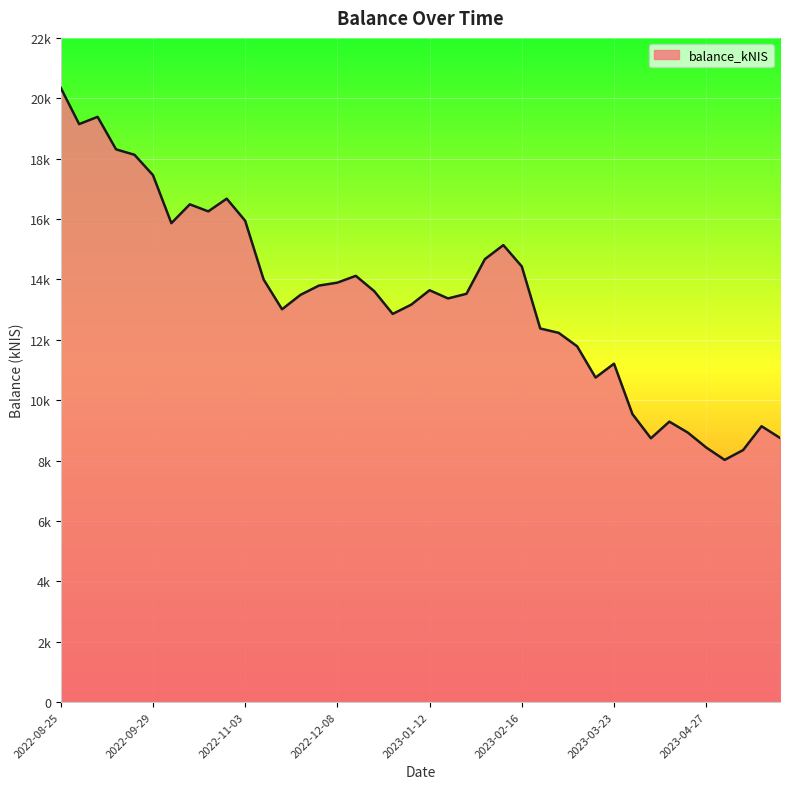

List the labels in order of value, largest first.

2022-08-25, 2022-09-08, 2022-09-01, 2022-09-15, 2022-09-22, 2022-09-29, 2022-10-27, 2022-10-13, 2022-10-20, 2022-11-03, 2022-10-06, 2023-02-09, 2023-02-02, 2023-02-16, 2022-12-15, 2022-11-10, 2022-12-08, 2022-12-01, 2023-01-12, 2022-12-22, 2023-01-26, 2022-11-24, 2023-01-19, 2023-01-05, 2022-11-17, 2022-12-29, 2023-02-23, 2023-03-02, 2023-03-09, 2023-03-23, 2023-03-16, 2023-03-30, 2023-04-13, 2023-05-18, 2023-04-20, 2023-05-24, 2023-04-04, 2023-04-27, 2023-05-11, 2023-05-04